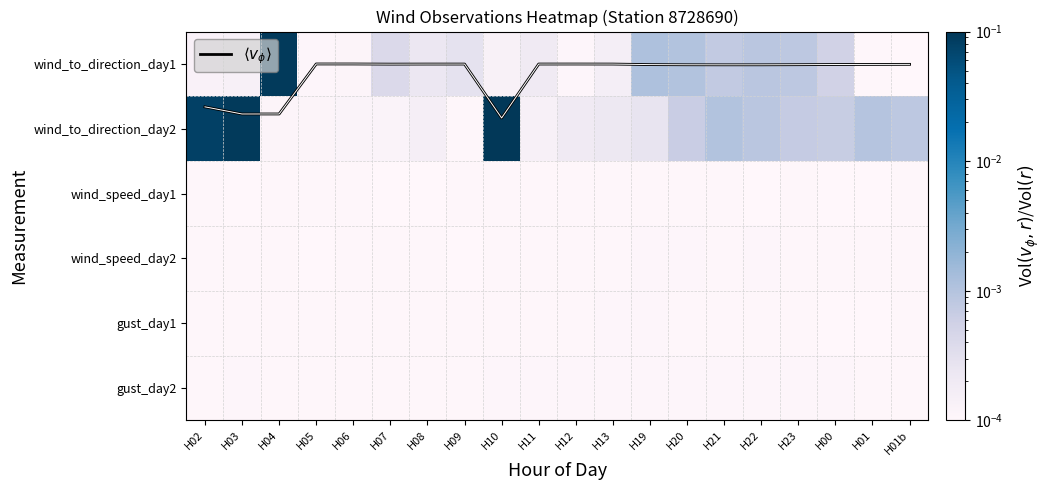

The $\langle v_\phi \rangle$ series shows 0.0 at H08. True or false?

False